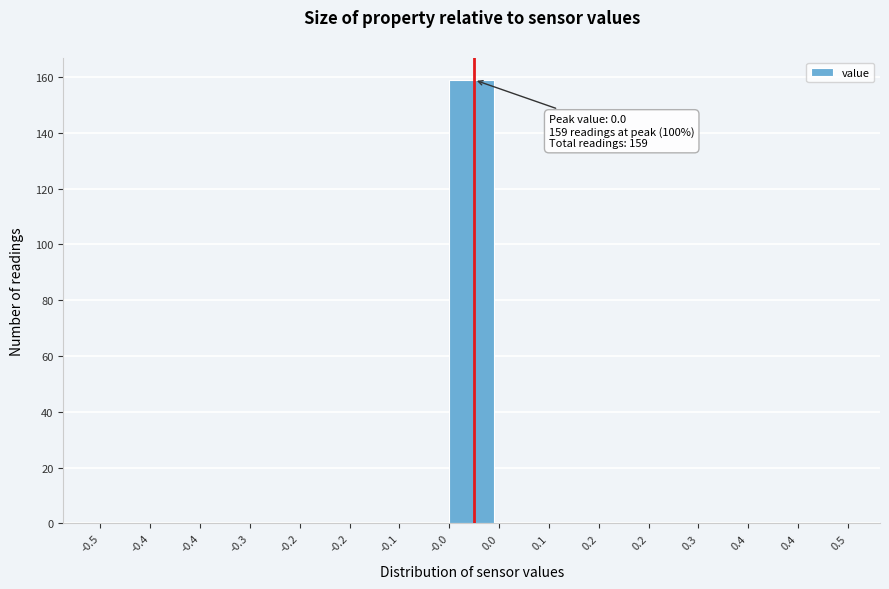

Count the number of categories in the chart.

15